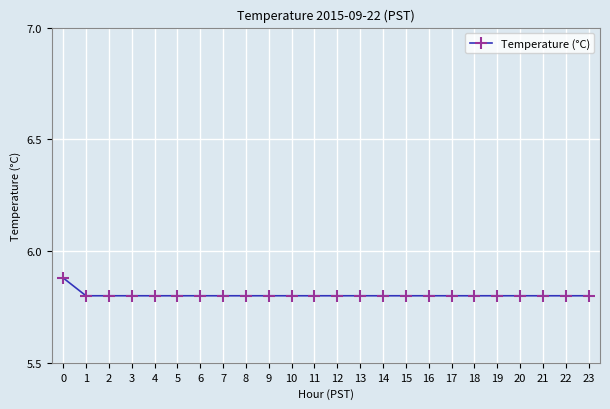

The chart shows a value of 5.8 at 10. True or false?

True